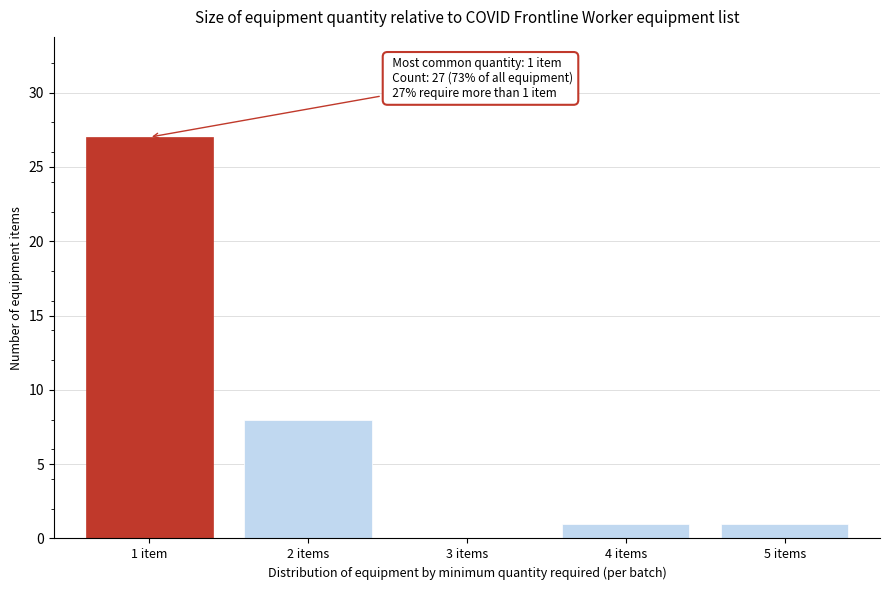

Reading left to right, transcribe all the data shown in this chart.

1 item=27	2 items=8	3 items=0	4 items=1	5 items=1